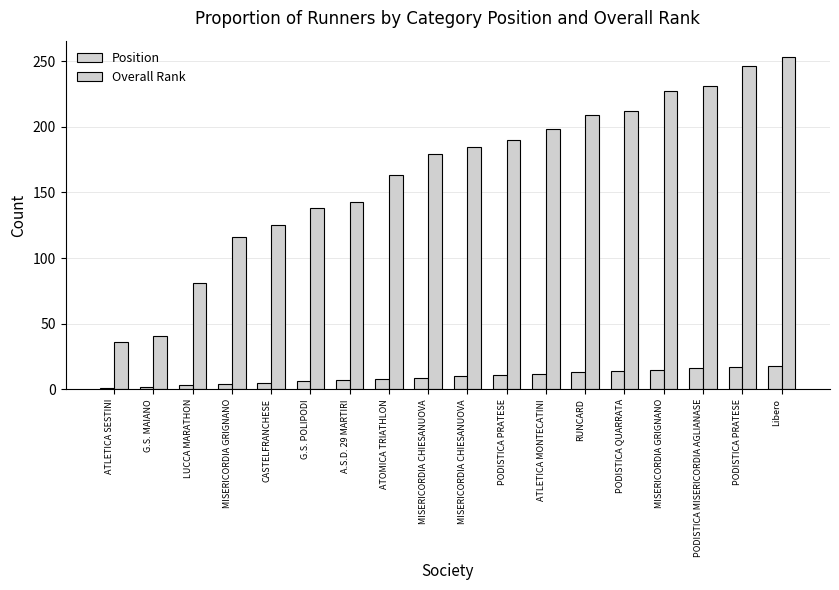

At which category is the sum across all series the highest?

Libero